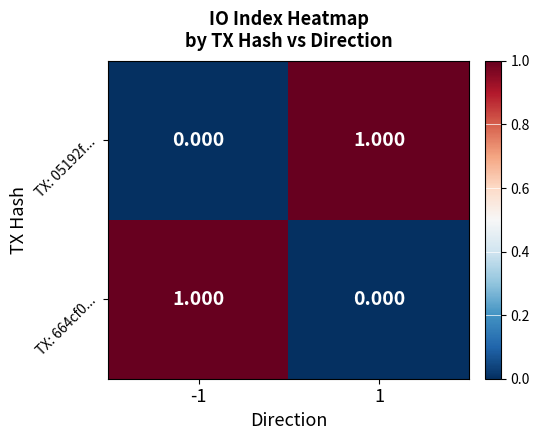

How many data points does each series have?

2